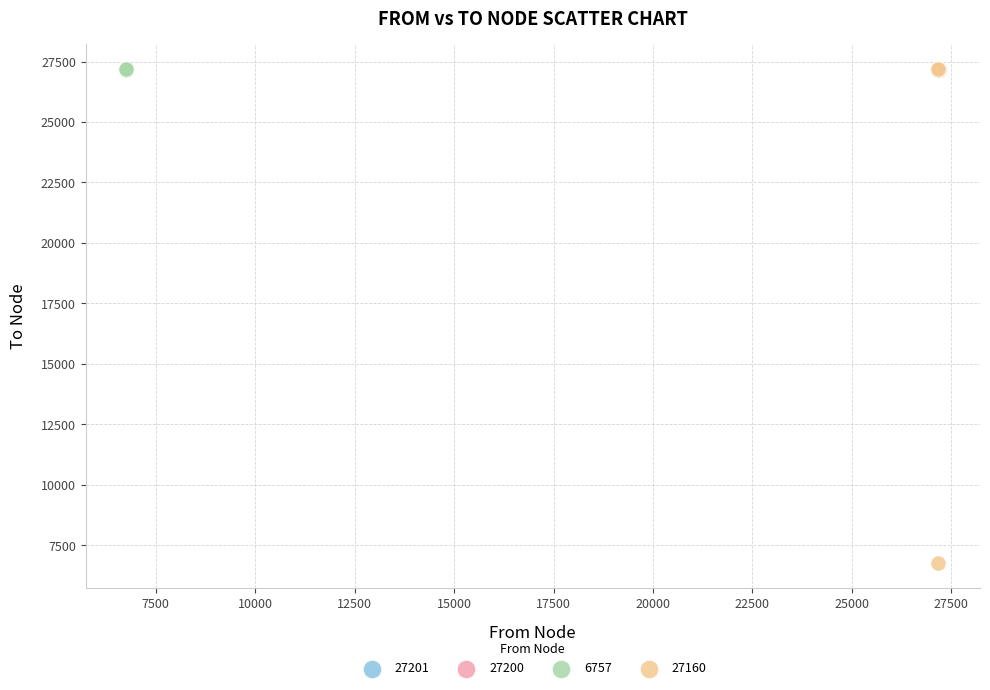

What are all the series names shown in the legend?

27201, 27200, 6757, 27160